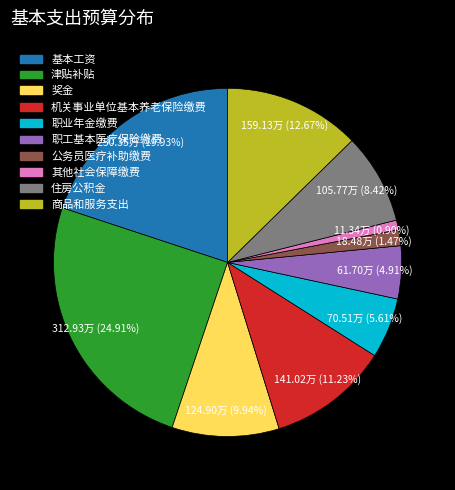

To the nearest percent, what is the difference between the largest and smallest slice percentages?

24%